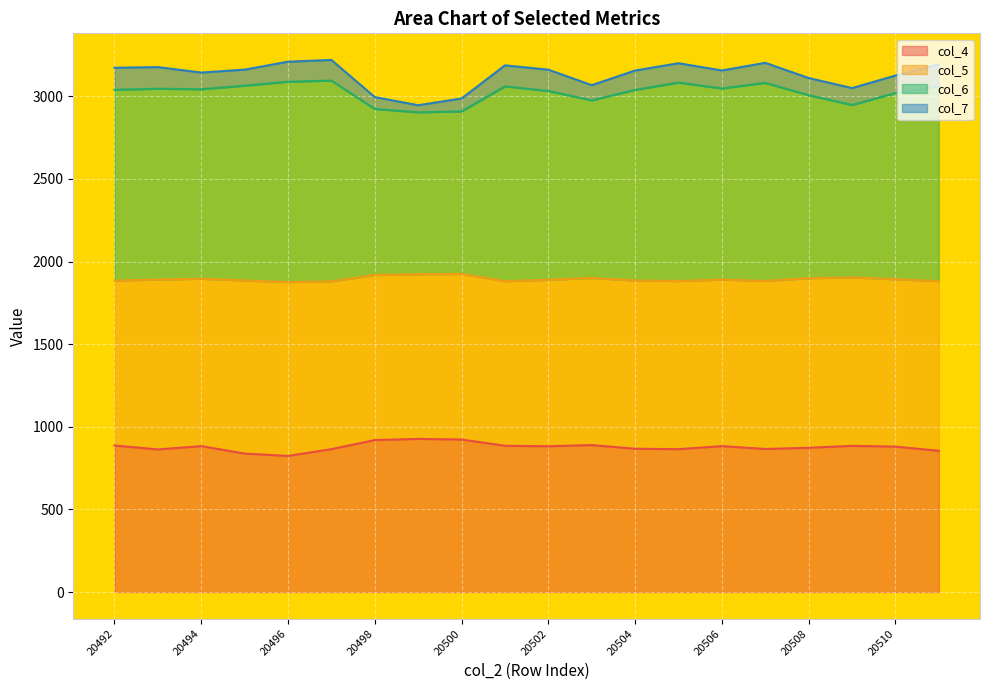

True or false: col_4 and col_6 cross at least once.

False